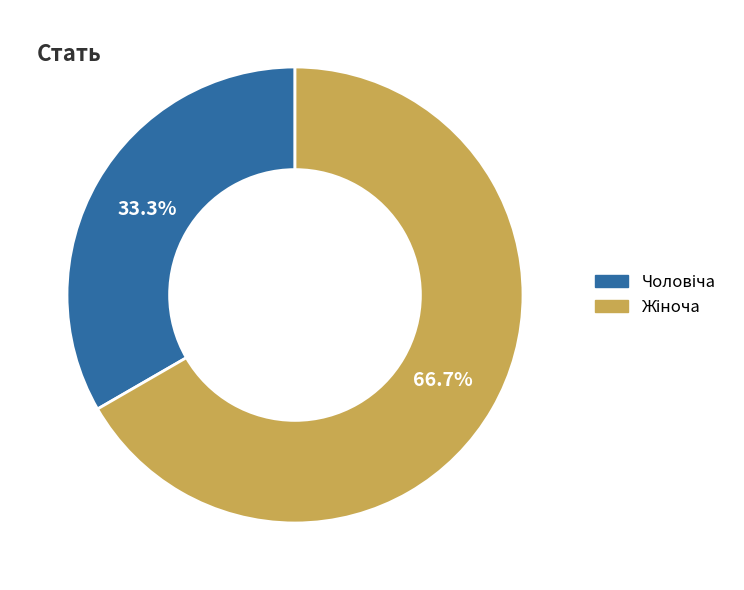

To the nearest percent, what is the average slice percentage?

50%